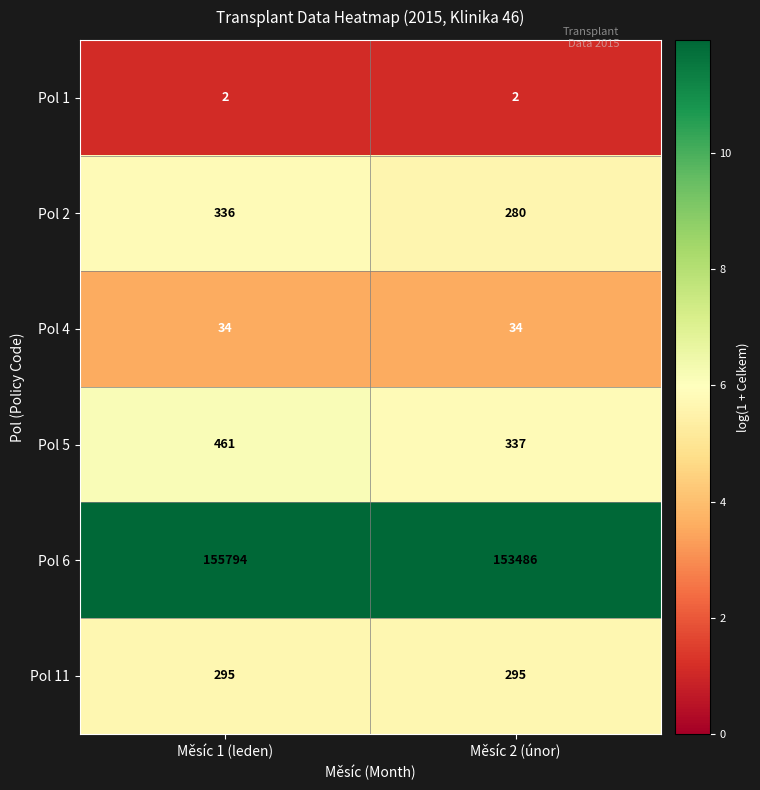

Which series changed the most between Měsíc 1 (leden) and Měsíc 2 (únor)?

Pol 6